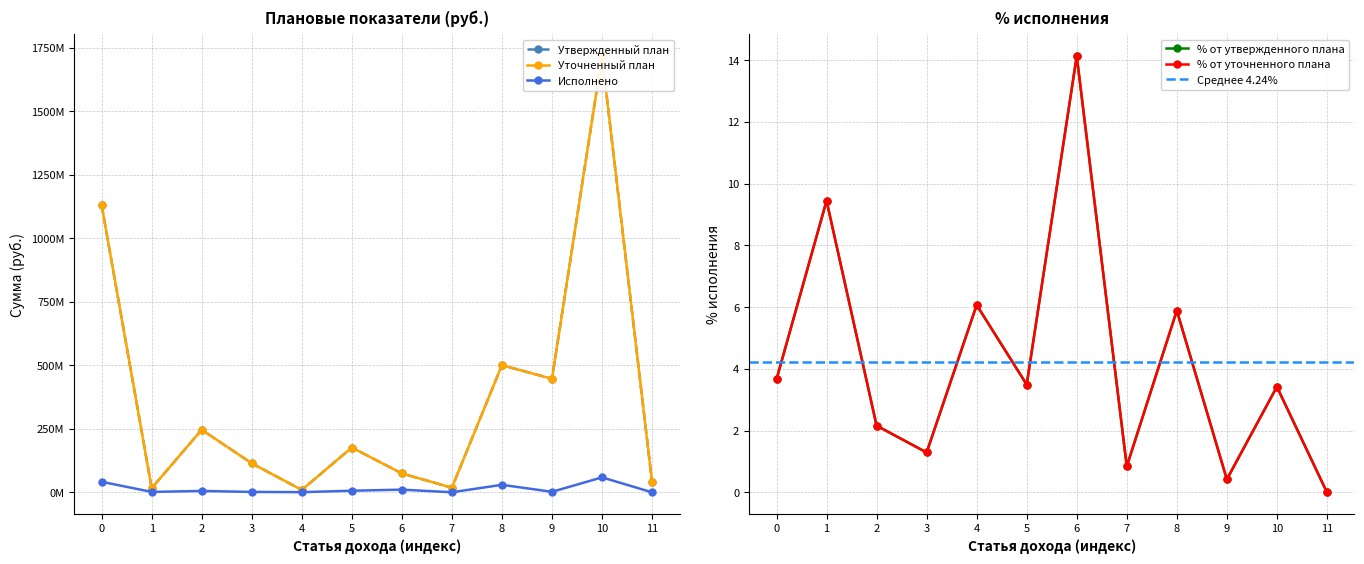

True or false: Утвержденный план and Исполнено cross at least once.

False